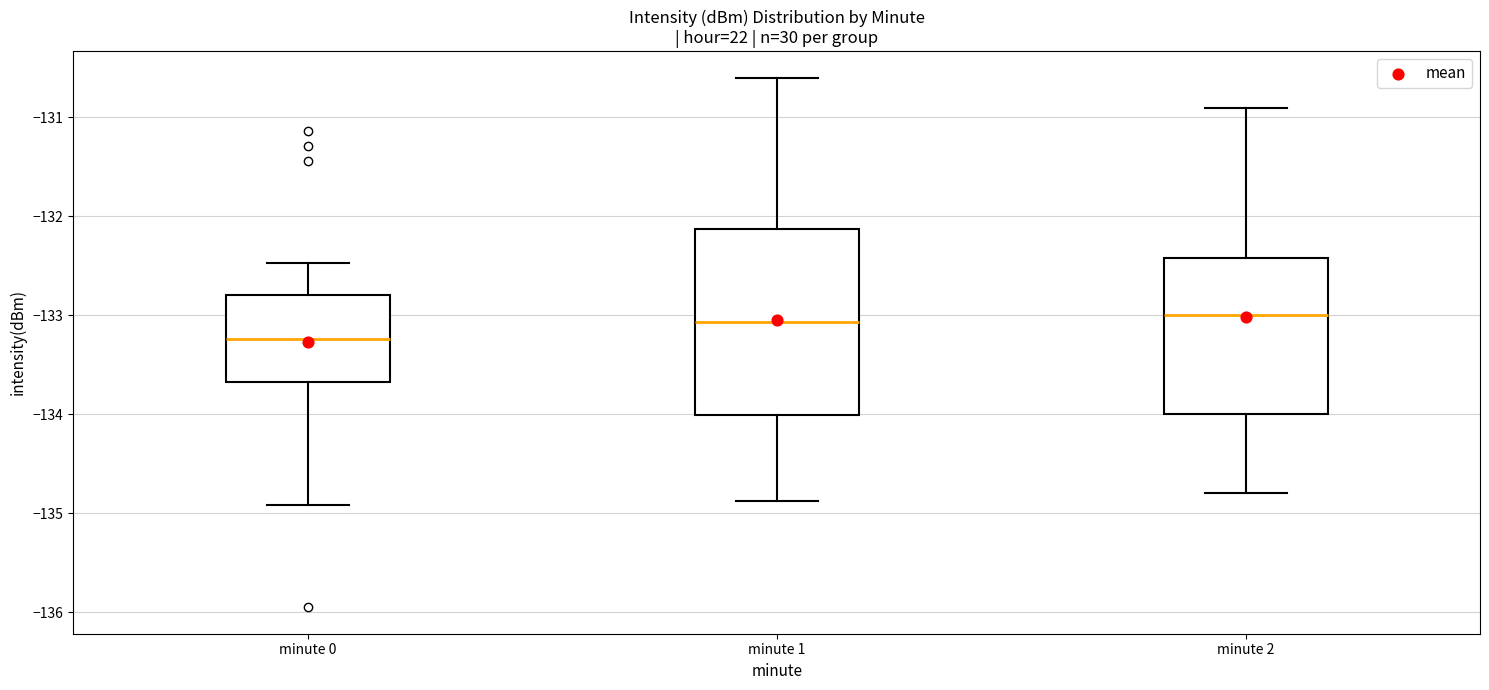

Reading left to right, read every box against the y-axis: the position of its median line, the range the box covers, and the ends of its whiskers. The values are not printed on the chart, so give them approximately, as read against the axis.

minute 0: median -133.2, box -133.7 to -132.8, whiskers -134.9 to -132.5
minute 1: median -133.1, box -134.0 to -132.1, whiskers -134.9 to -130.6
minute 2: median -133.0, box -134.0 to -132.4, whiskers -134.8 to -130.9